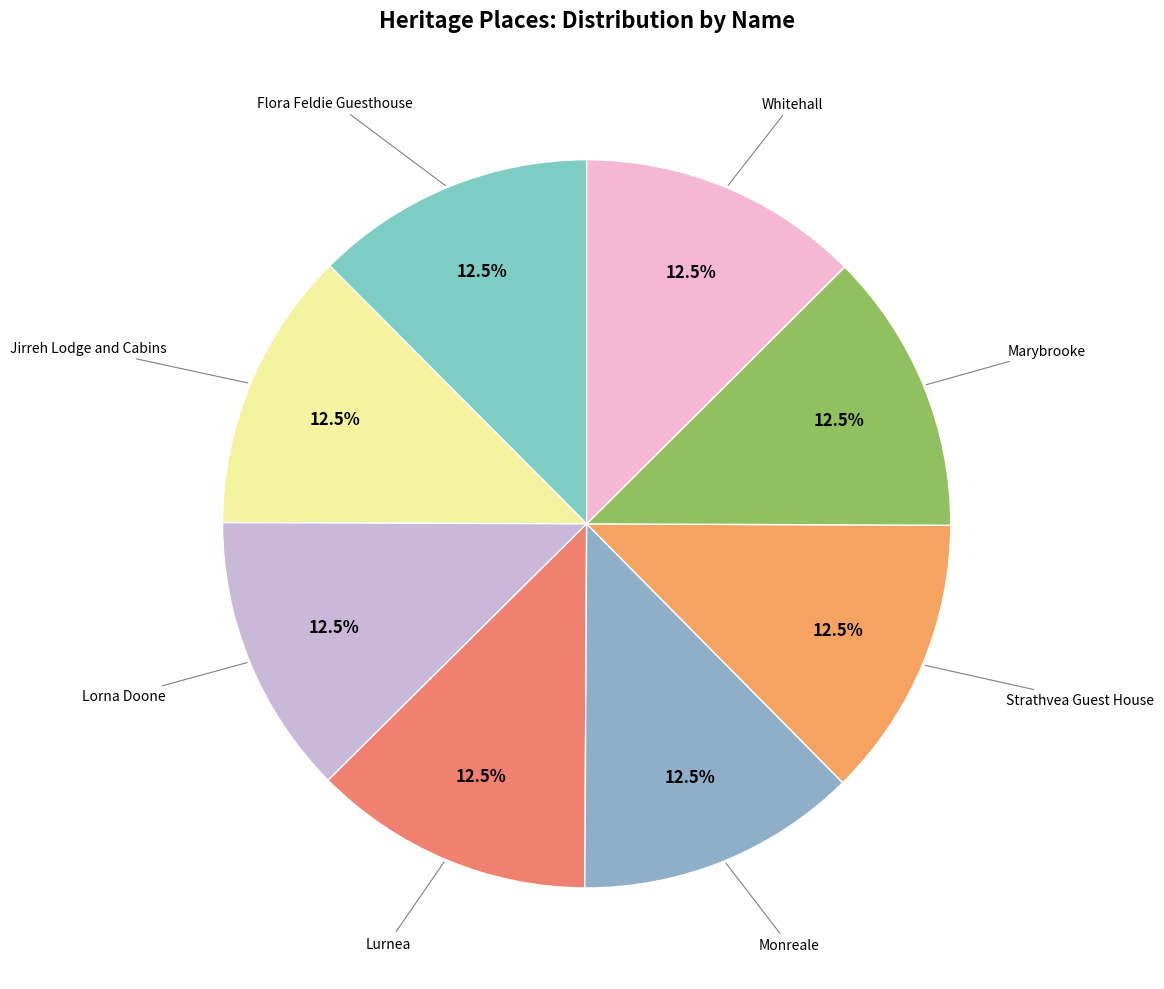

What is the total percentage of Lurnea and Whitehall?

25.0%